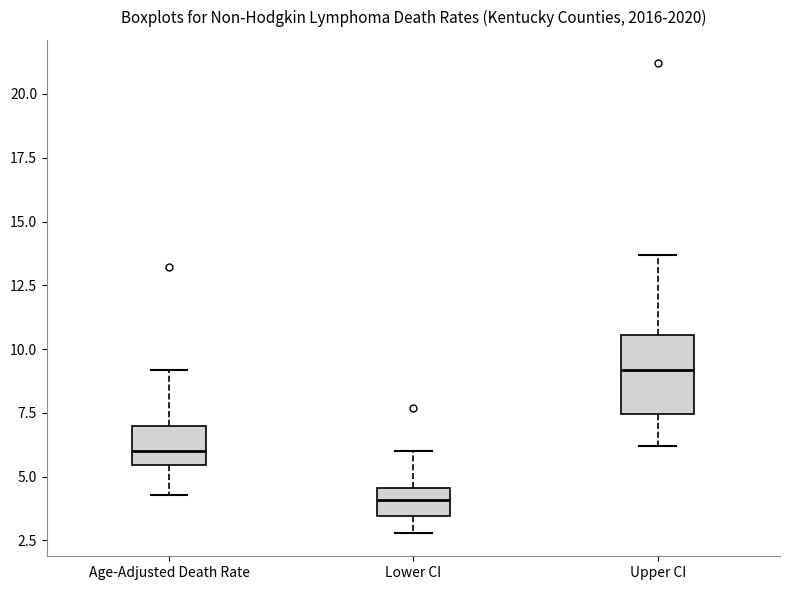

Which box is the tallest, from its lower edge to its upper edge?

Upper CI